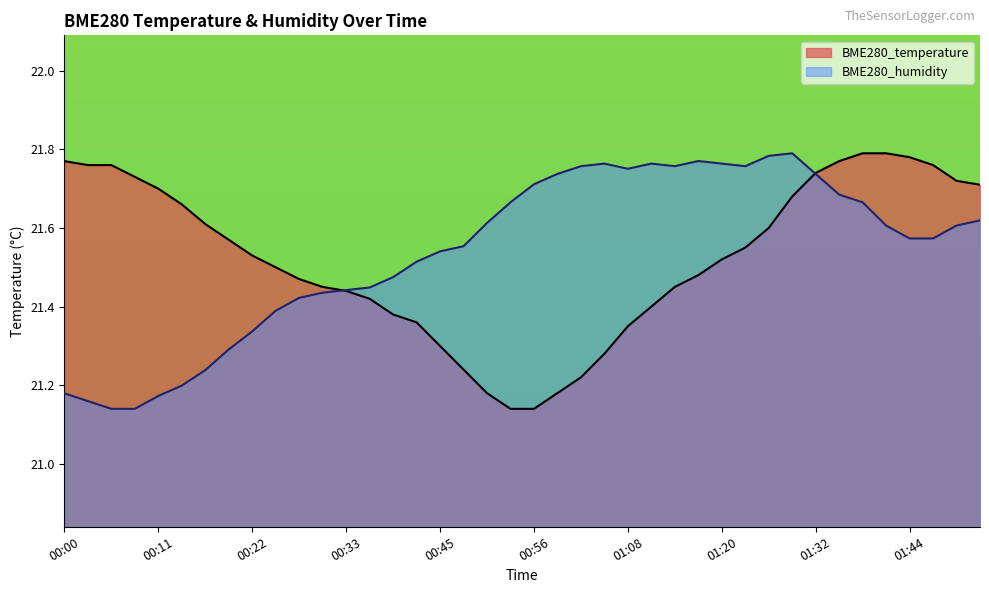

What is the spread (max minus min) of values at 00:51?

0.4